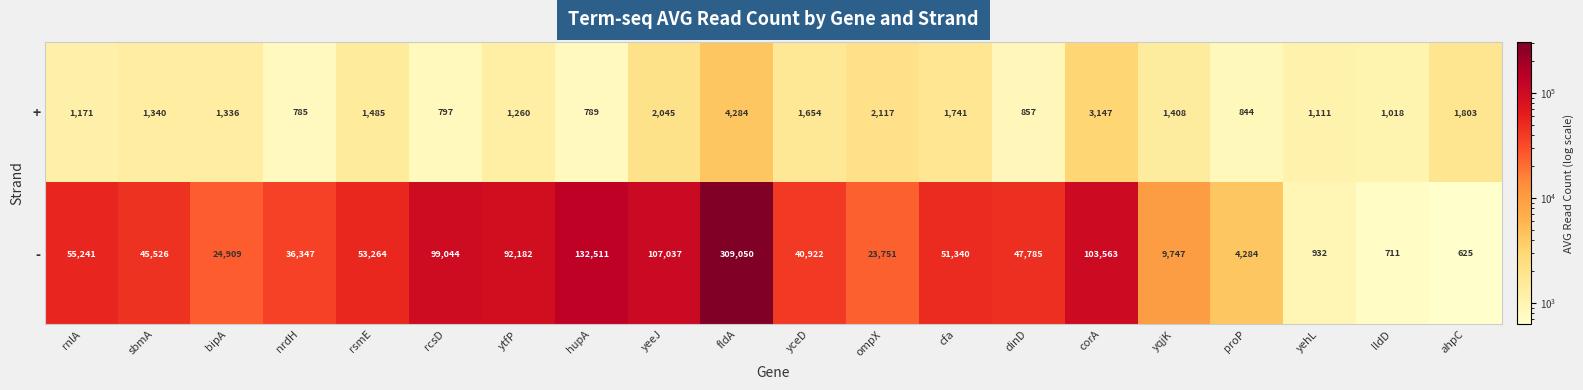

Read the - value at lldD.

711